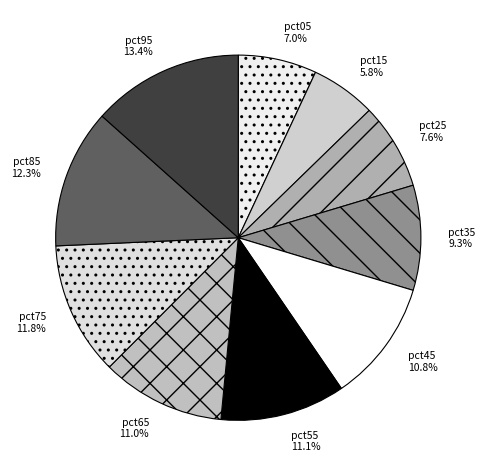

Is pct25 the majority of the pie?

No